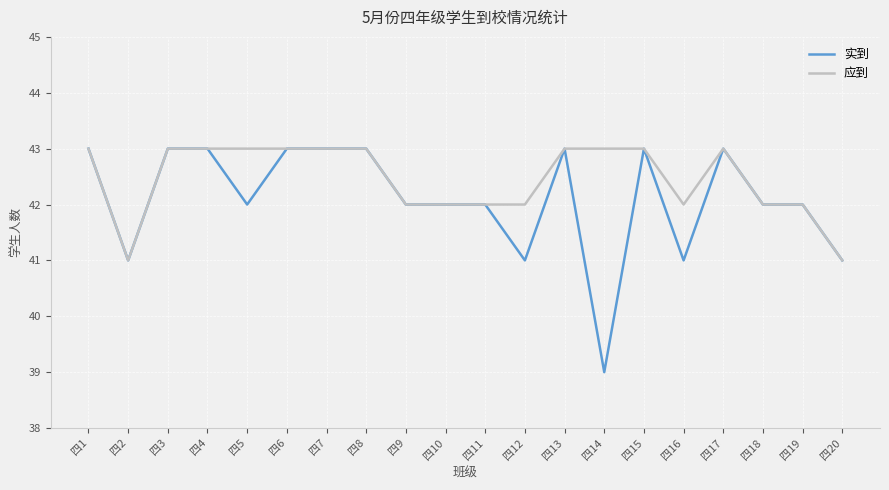

What is the sum of all 实到 values?

842